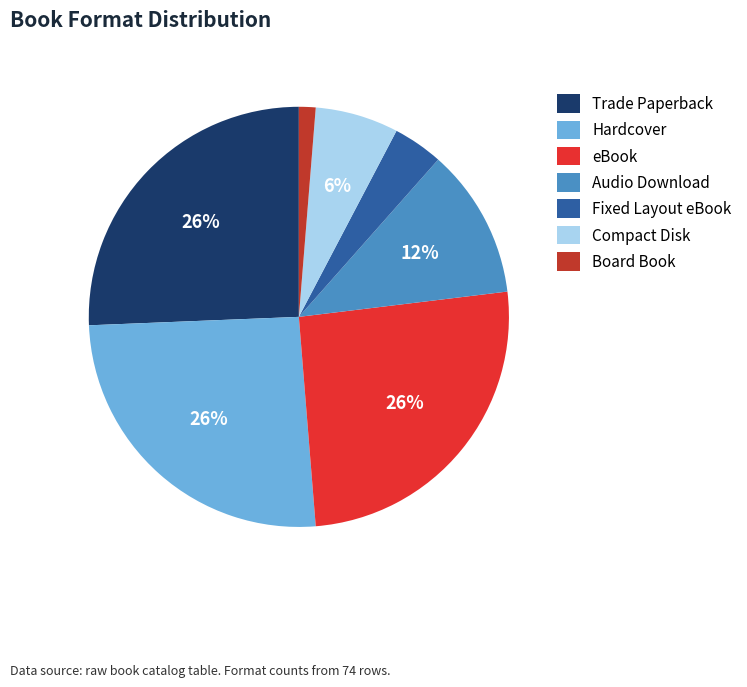

To the nearest percent, what portion does Trade Paperback represent?

26%